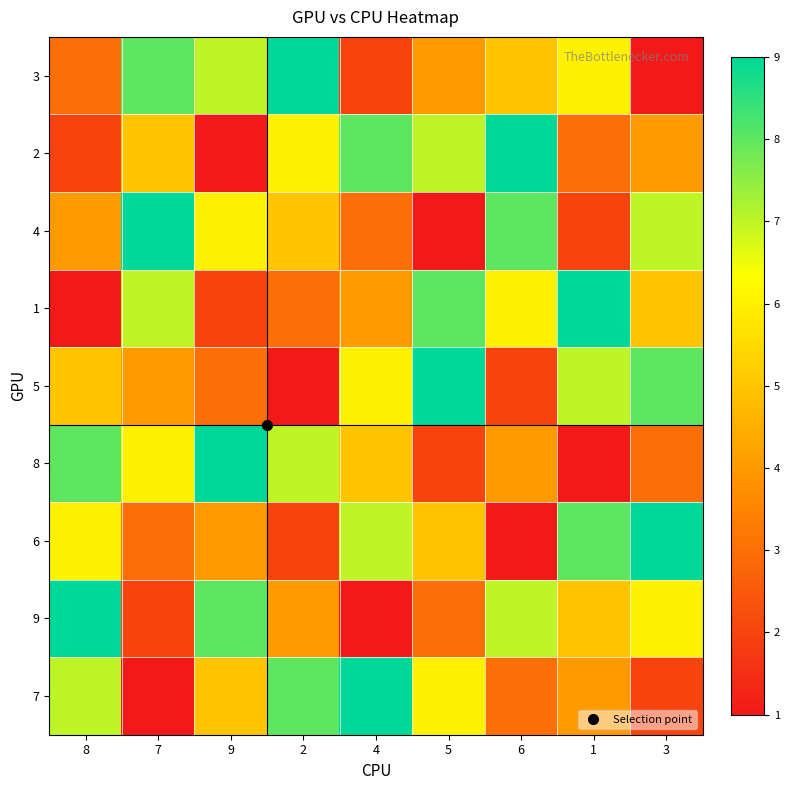

How many data points does each series have?

9